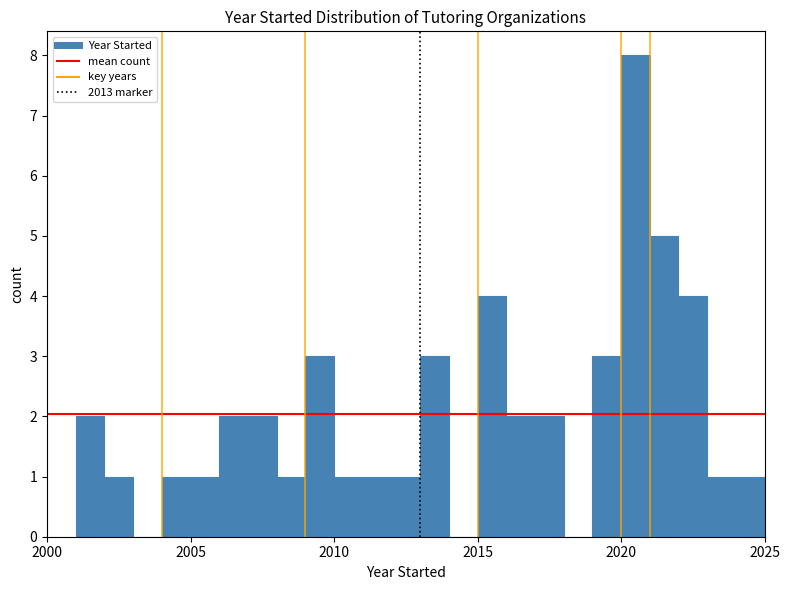

Read against the x-axis, roughly where is the centre of the tallest bar?

2020.5